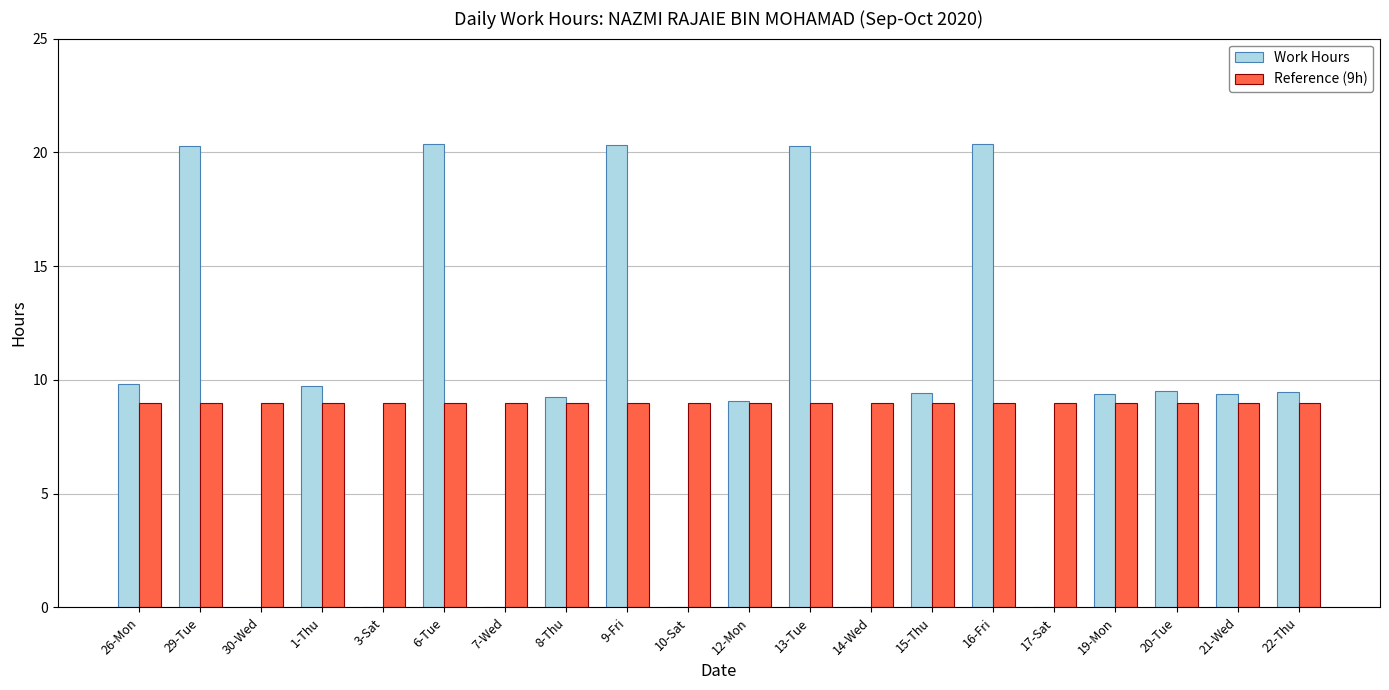

Is the value of Work Hours at 20-Tue greater than the value of Reference (9h) at 20-Tue?

Yes